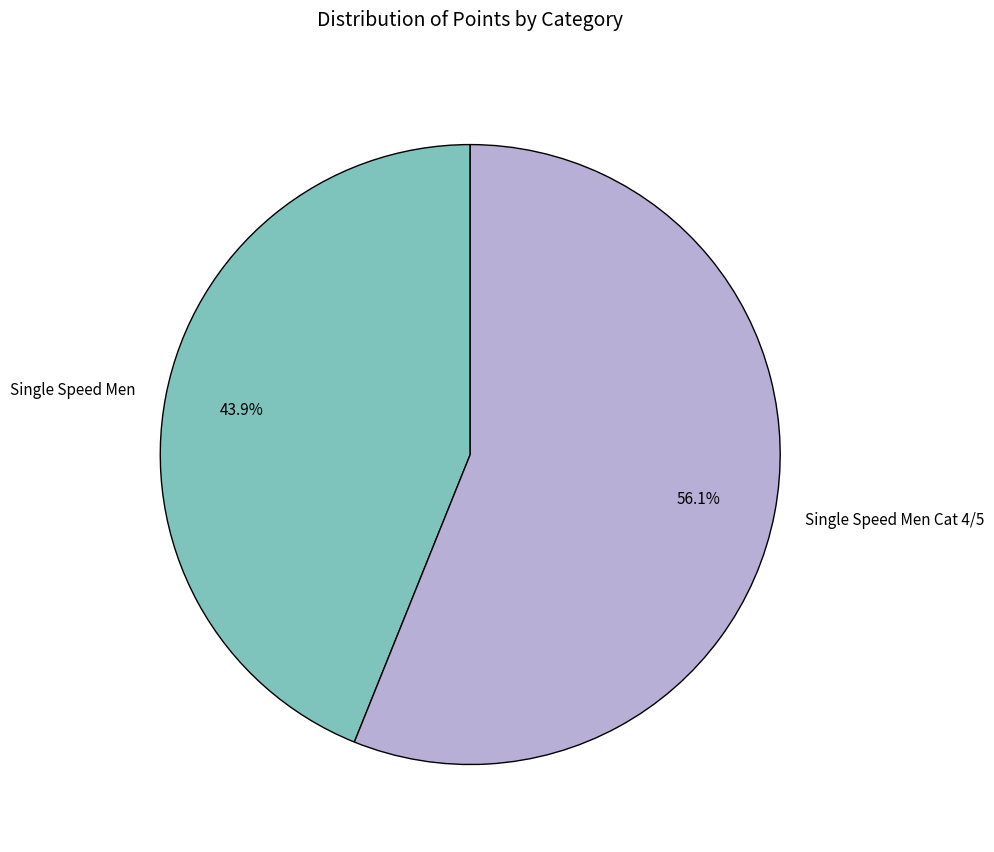

To the nearest percent, what is the average slice percentage?

50%